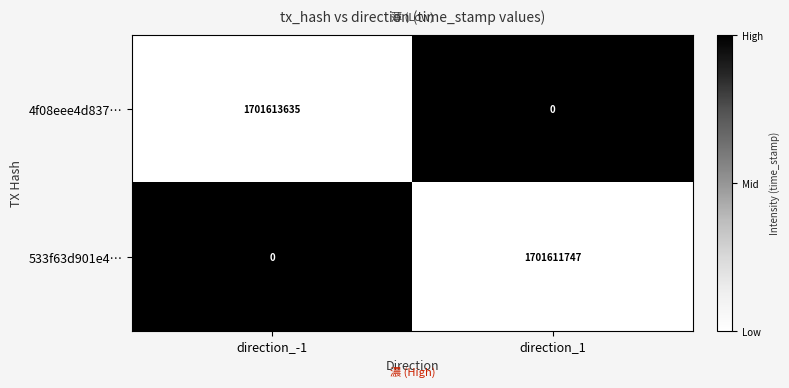

List the series in order of their overall mean, highest first.

4f08eee4d837…, 533f63d901e4…